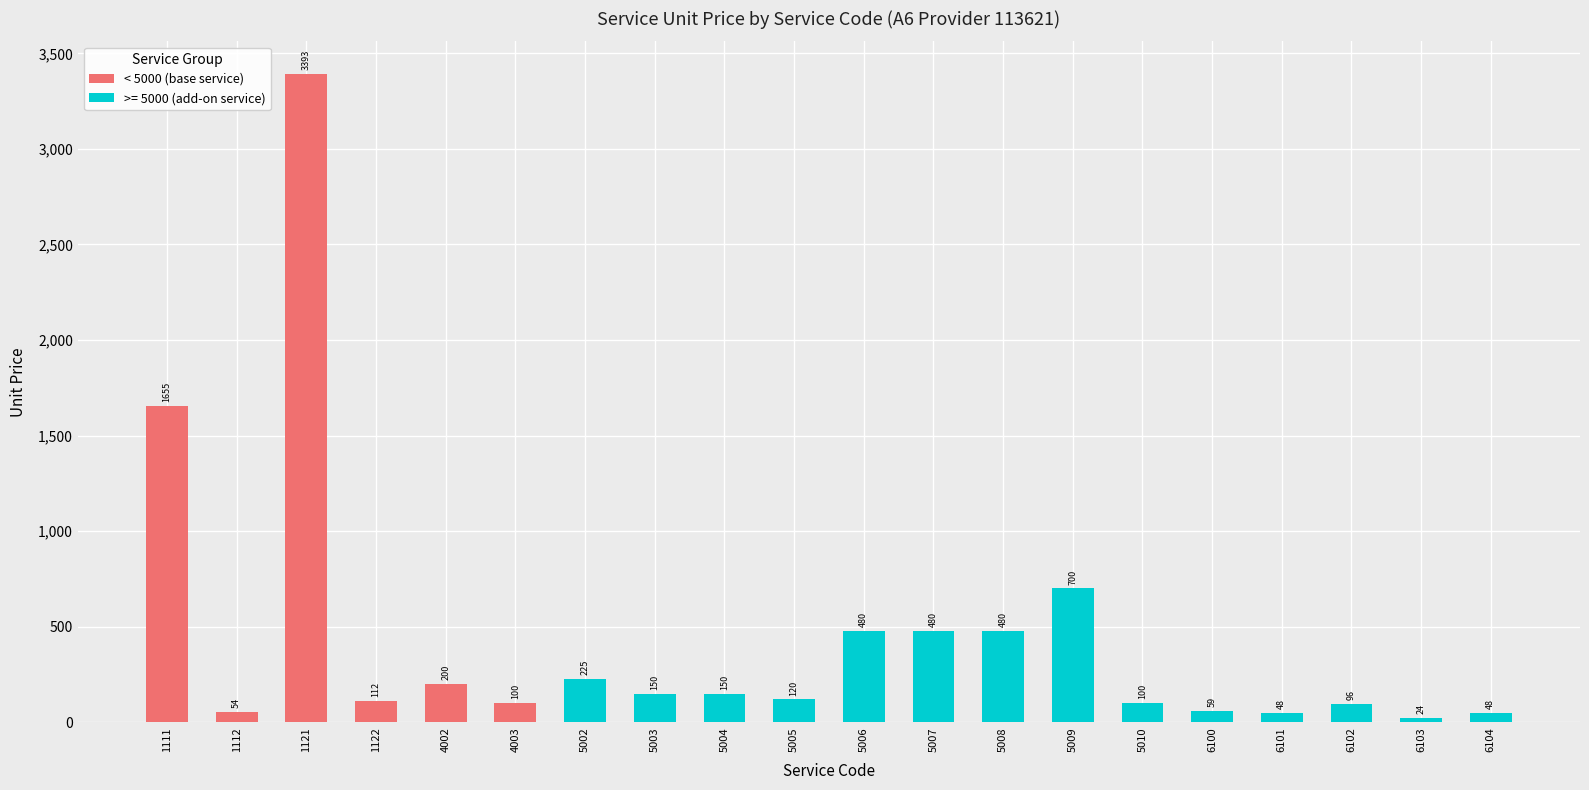

The value at 1122 is 112. True or false?

True